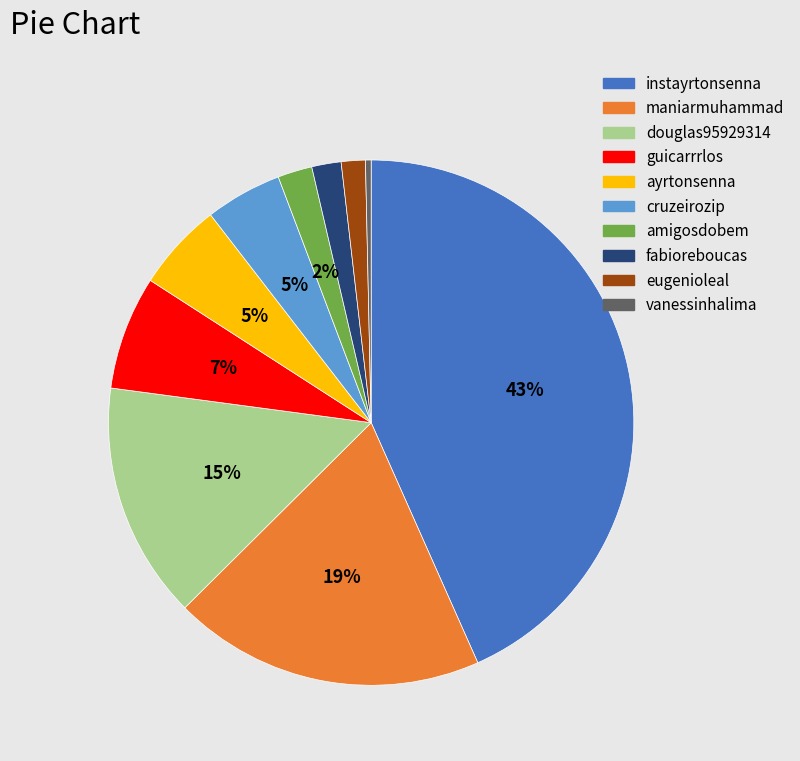

To the nearest percent, what is the difference between the largest and smallest slice percentages?

43%